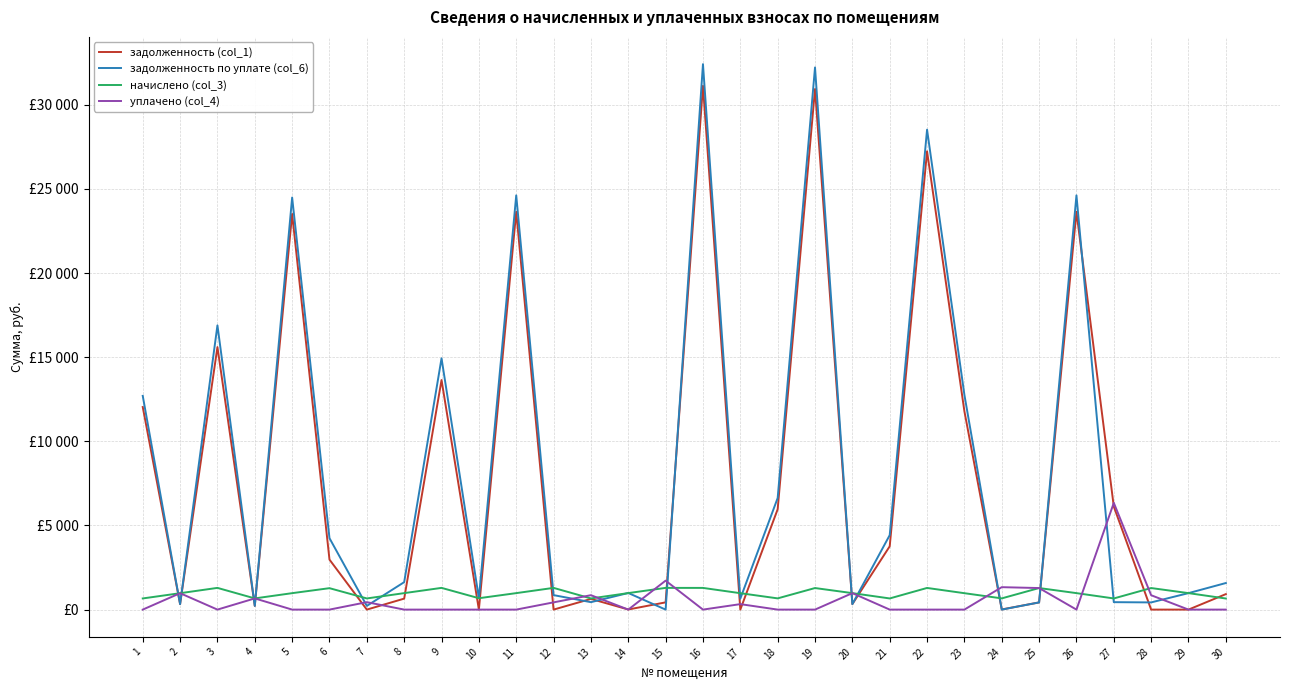

Is it true that задолженность по уплате (col_6) equals 0.0 at 24?

True